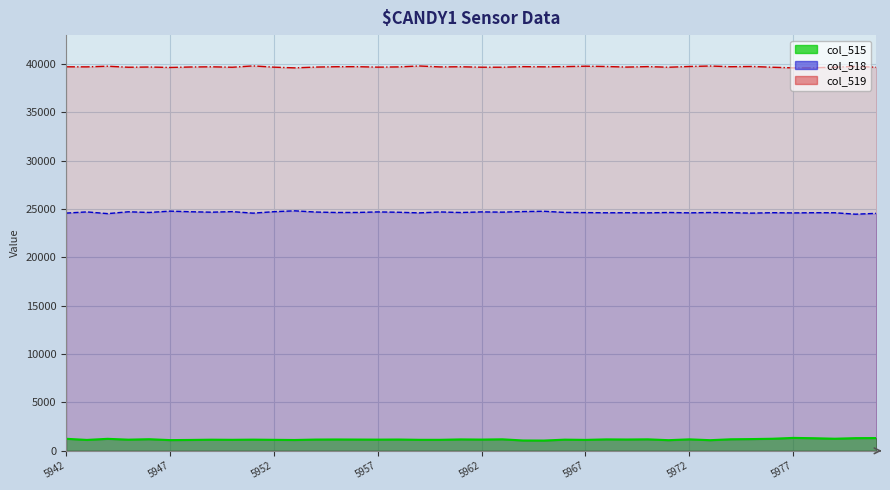

True or false: col_515 and col_519 cross at least once.

False